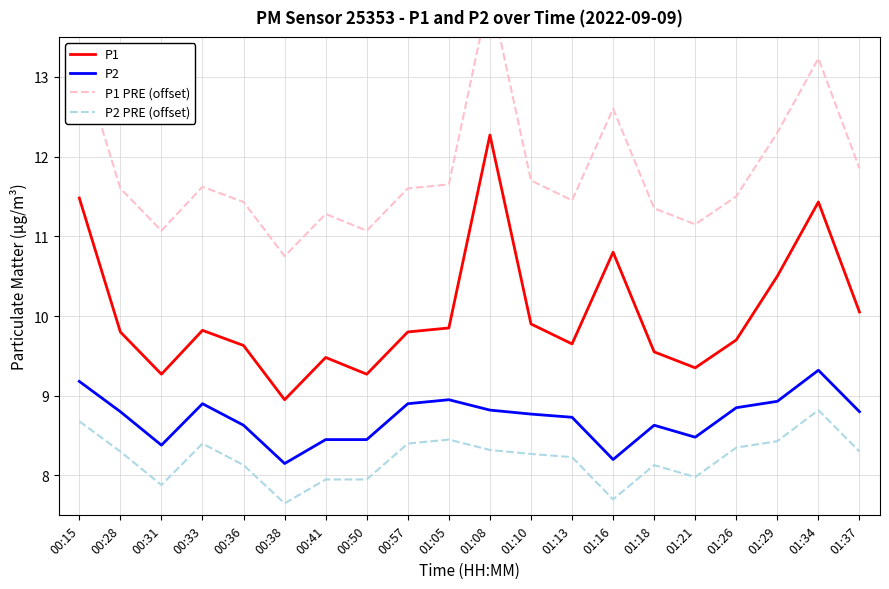

How many interior local valleys does the P2 series have?

4